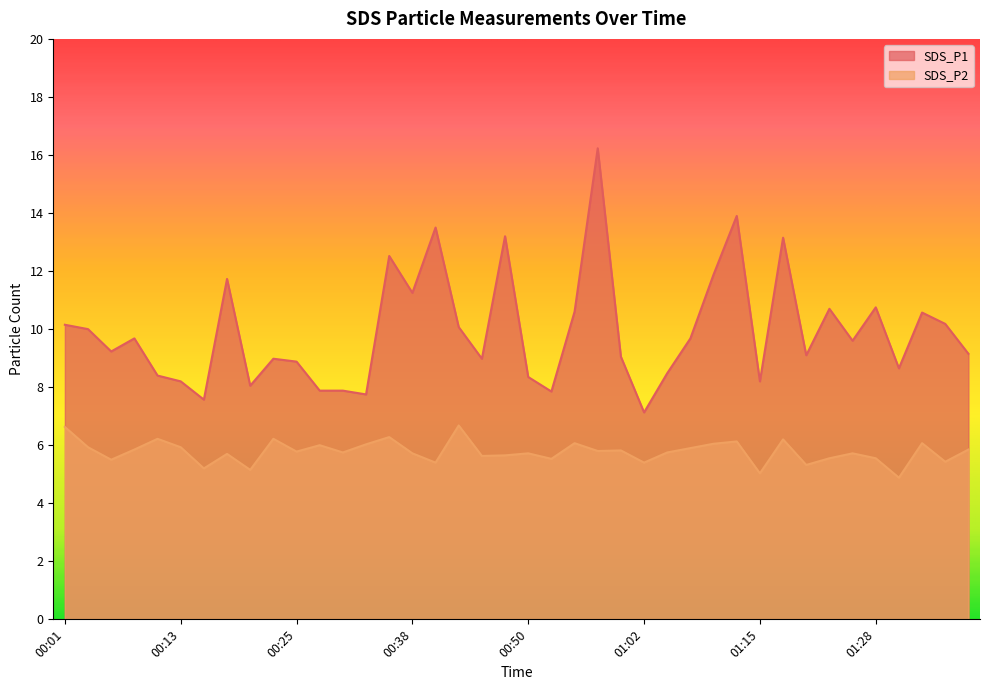

At which label does SDS_P1 first exceed 9?

00:01